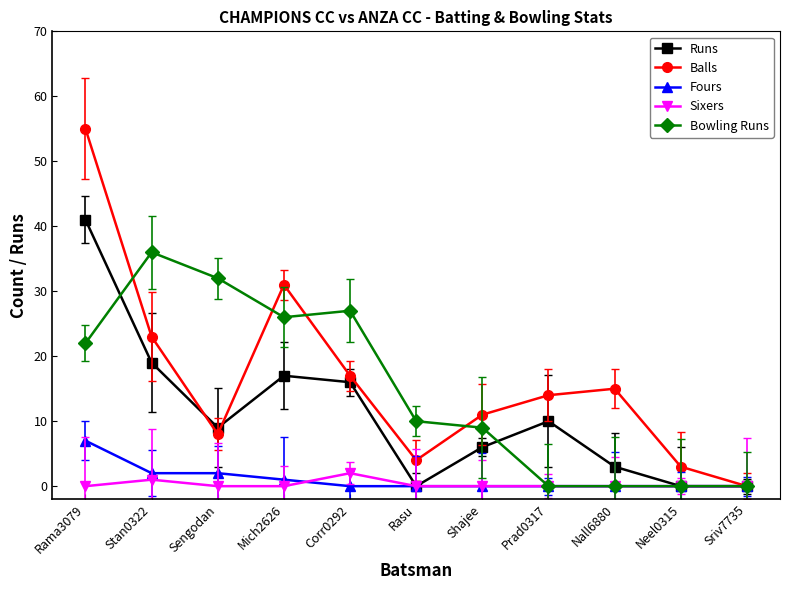

Which series has the largest range (max minus min)?

Balls